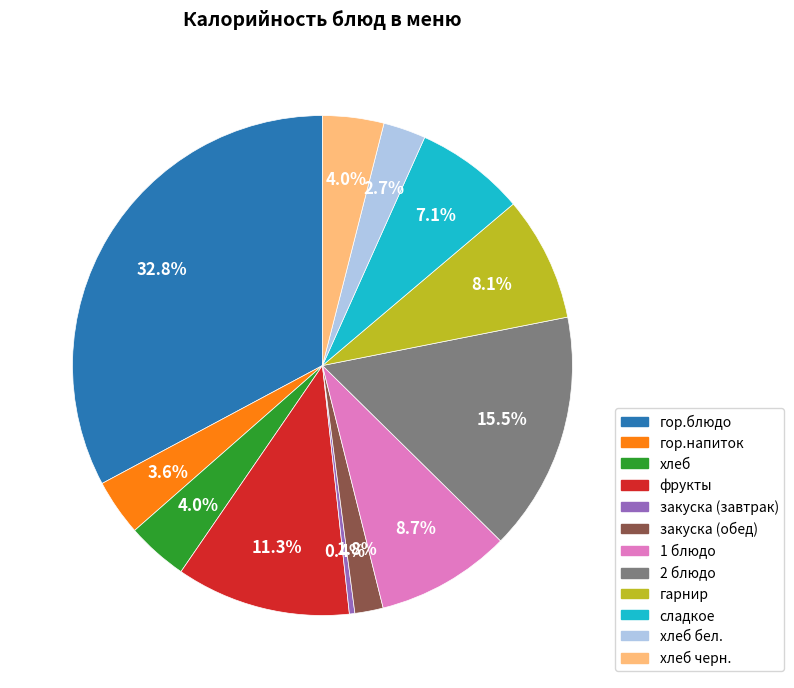

Is there any slice that represents more than half of the pie?

No